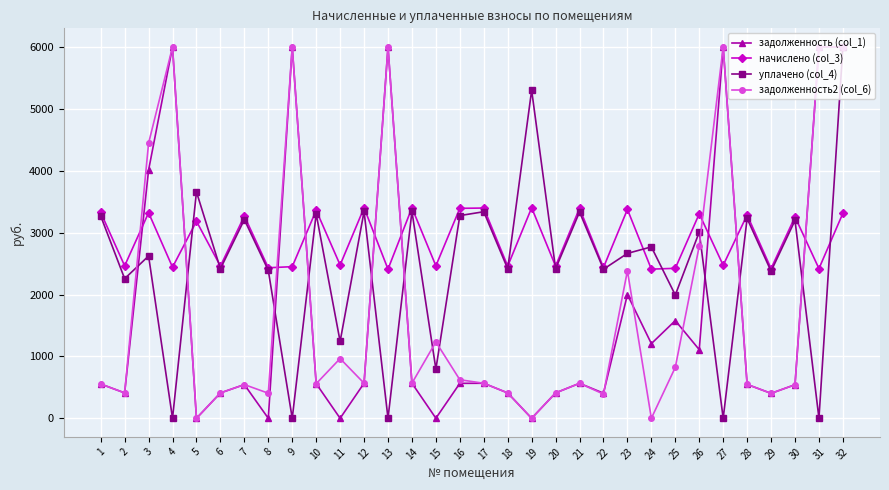

How many data points in задолженность (col_1) are above 564?

16